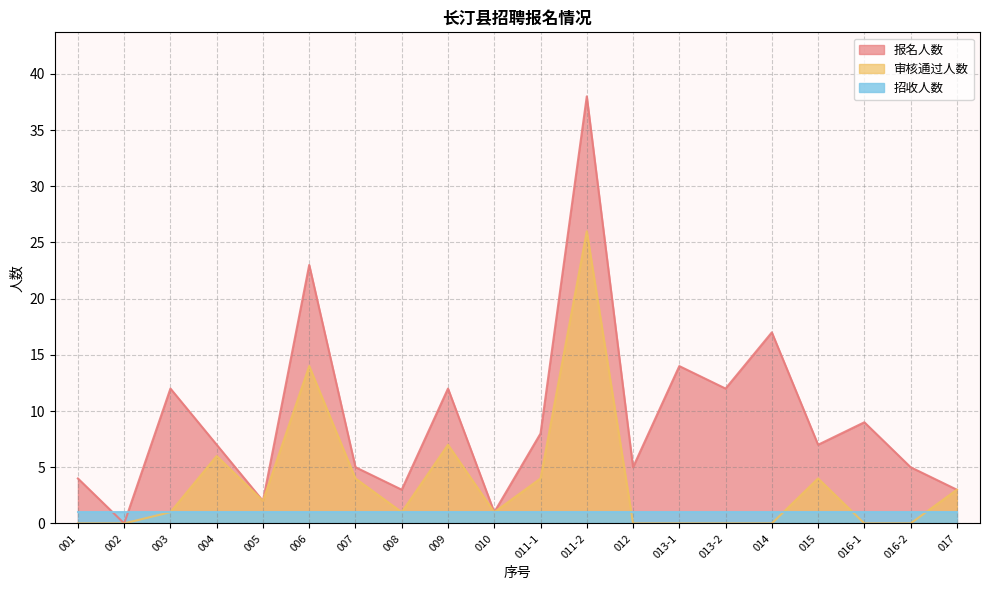

What is the total value across all series at 013-1?

15